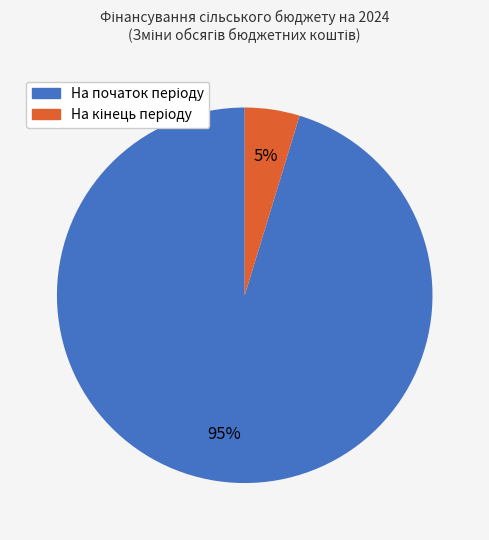

To the nearest percent, what is the average slice percentage?

50%